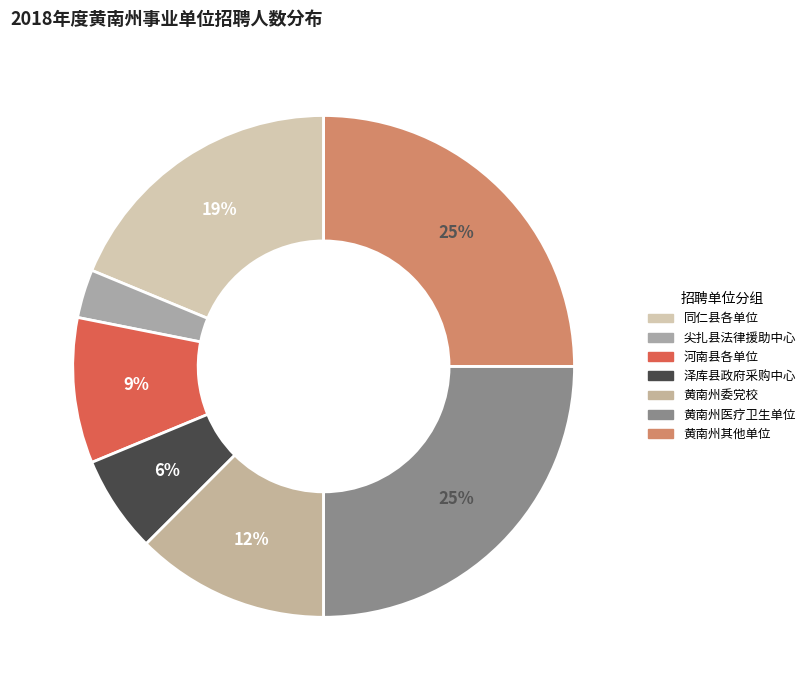

Which category has the smallest portion of the pie?

尖扎县法律援助中心